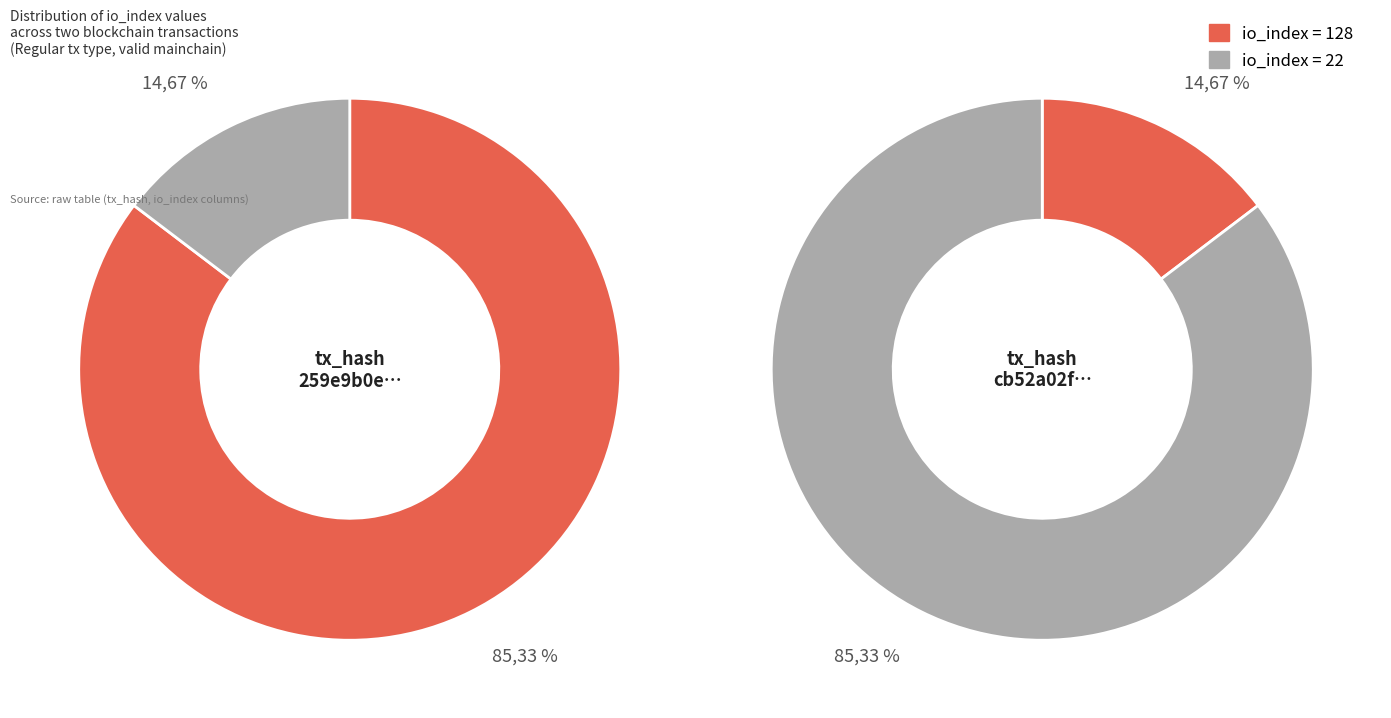

Combined, what portion of the pie is io_index=22 and io_index=128?

100.0%